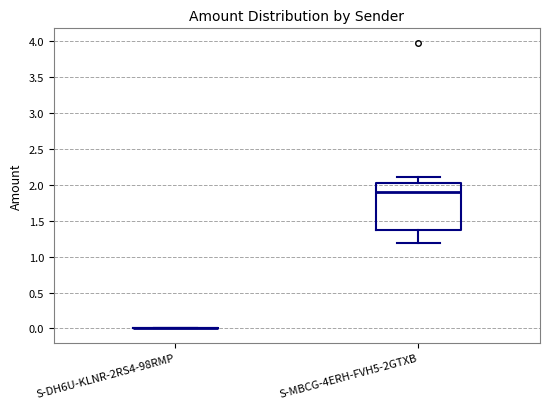

Reading left to right, transcribe this box plot: for each box, give where its median line is, the range the box spans, and where its two whiskers end, as read against the y-axis. The values are not printed on the chart, so give them approximately, as read against the axis.

S-DH6U-KLNR-2RS4-98RMP: box collapsed to a line at 0.00, whiskers 0.00 to 0.00
S-MBCG-4ERH-FVH5-2GTXB: median 1.90, box 1.40 to 2.05, whiskers 1.20 to 2.10